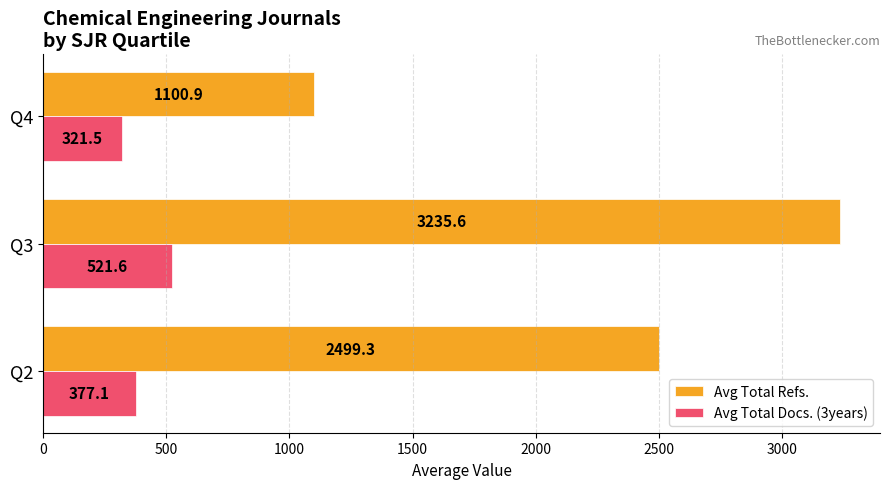

What is the average value of the Avg Total Refs. series?

2278.6